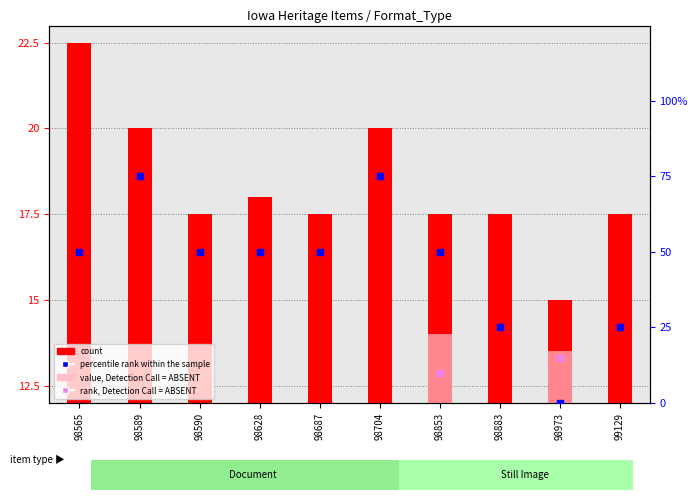

Which series has the widest spread of Y values?

percentile rank within the sample